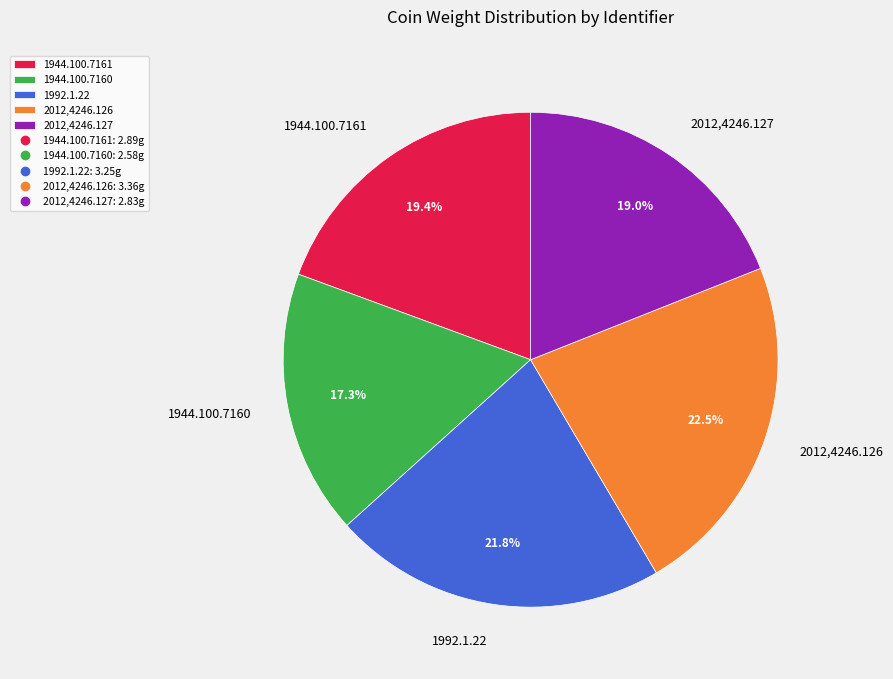

Does any single category account for the majority?

No